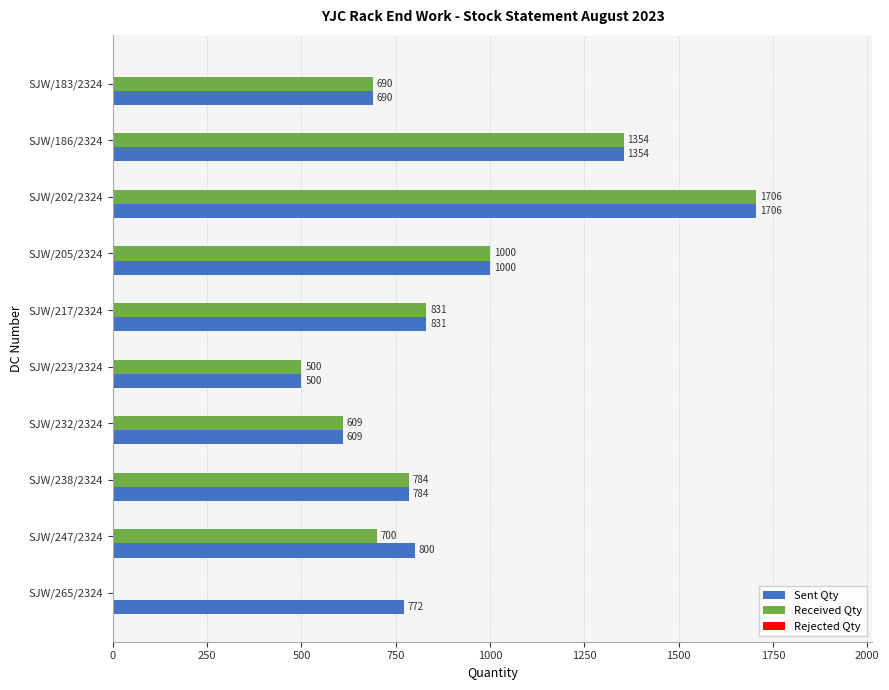

At which category is the sum across all series the highest?

SJW/202/2324